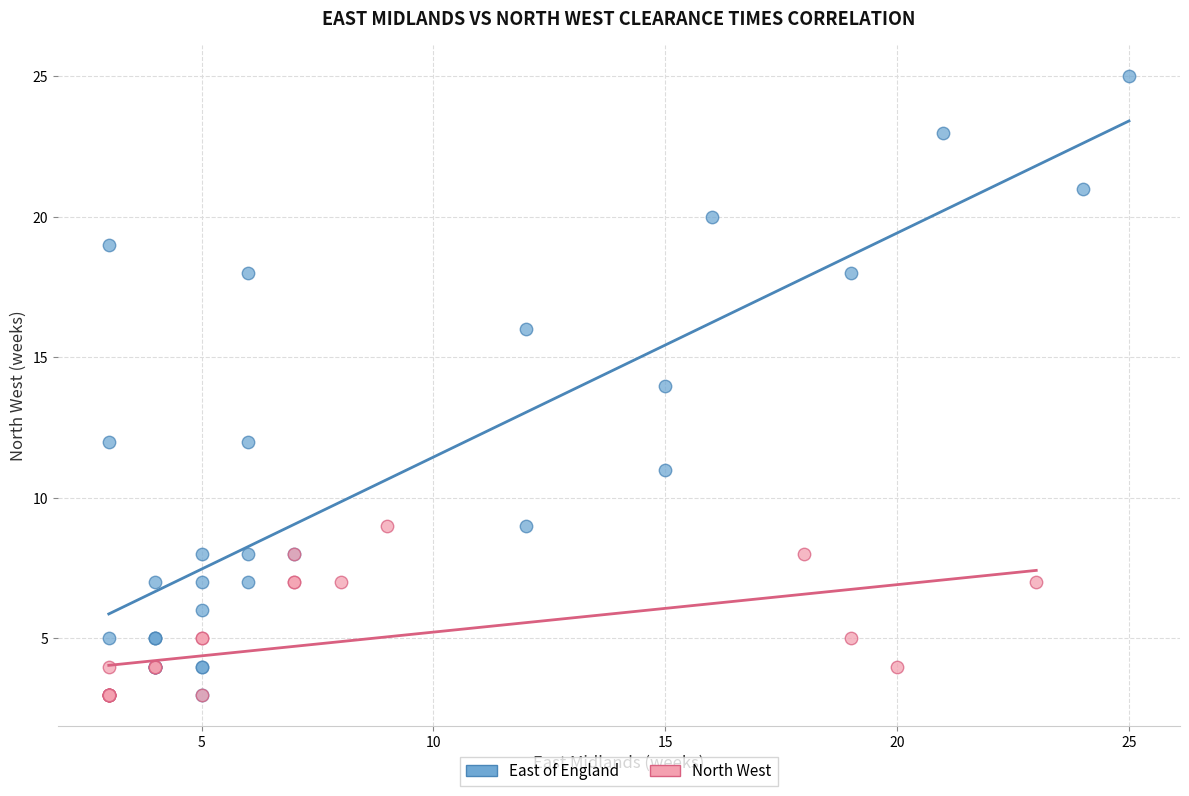

Which series has the largest Y range (max minus min)?

East of England